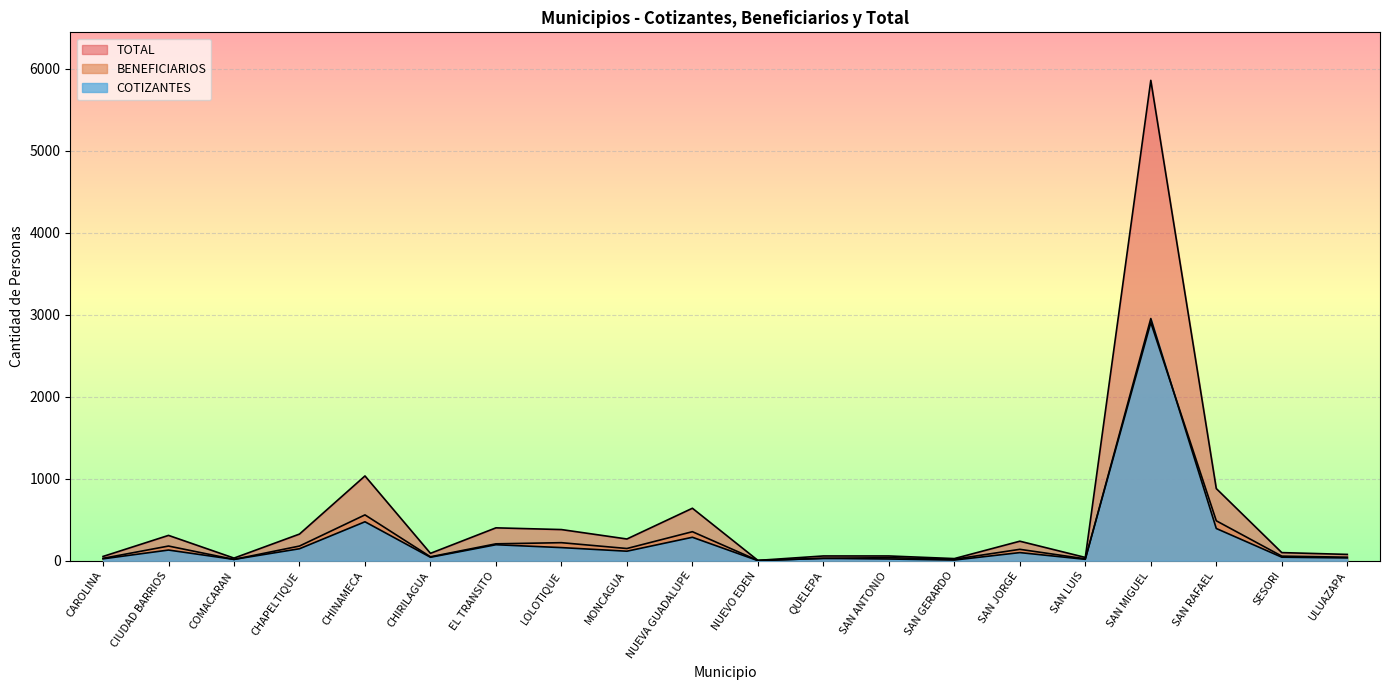

Where is the first local minimum for COTIZANTES?

COMACARAN